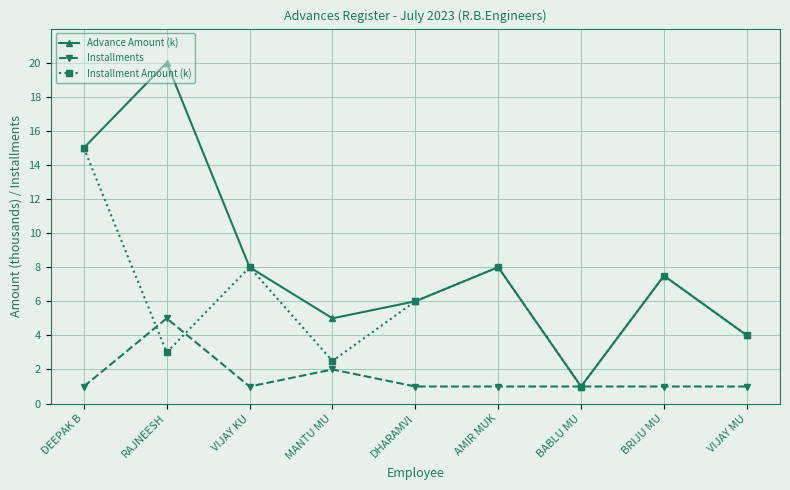

What is the maximum value for Advance Amount (k)?

20.0